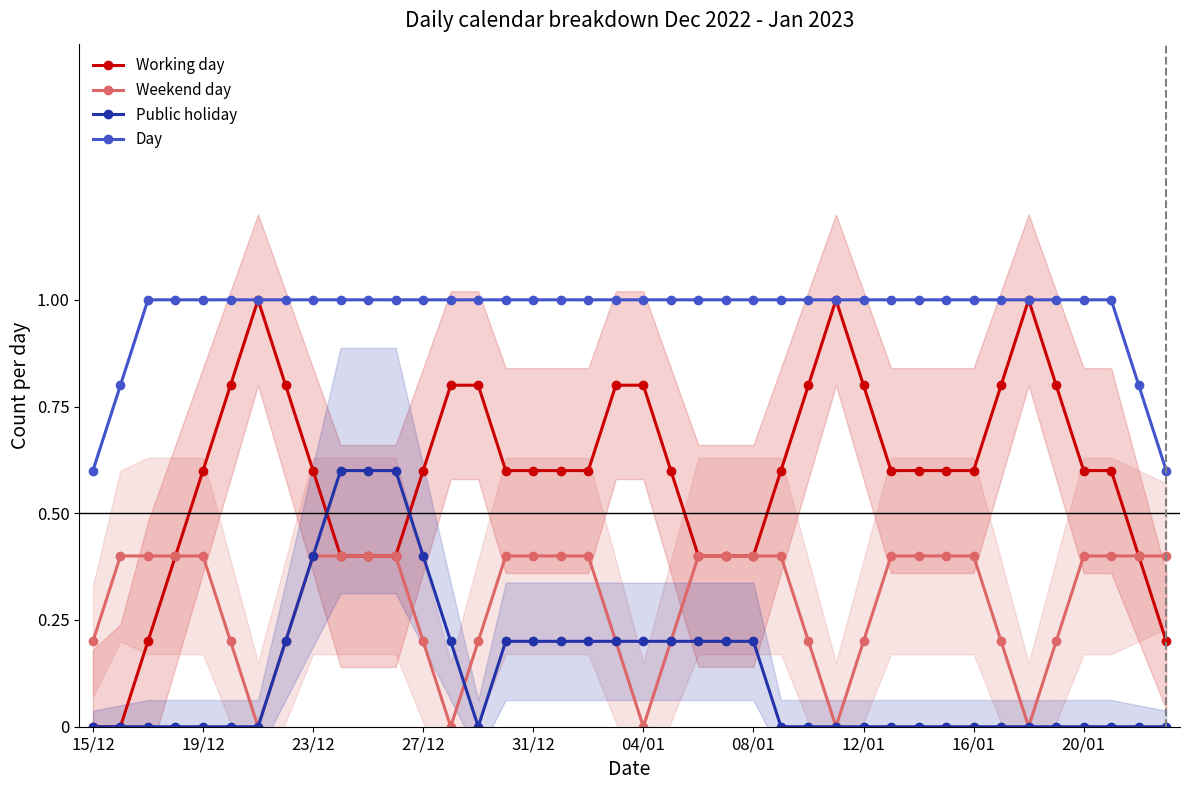

List the series in order of their peak value, lowest first.

Weekend day, Public holiday, Working day, Day